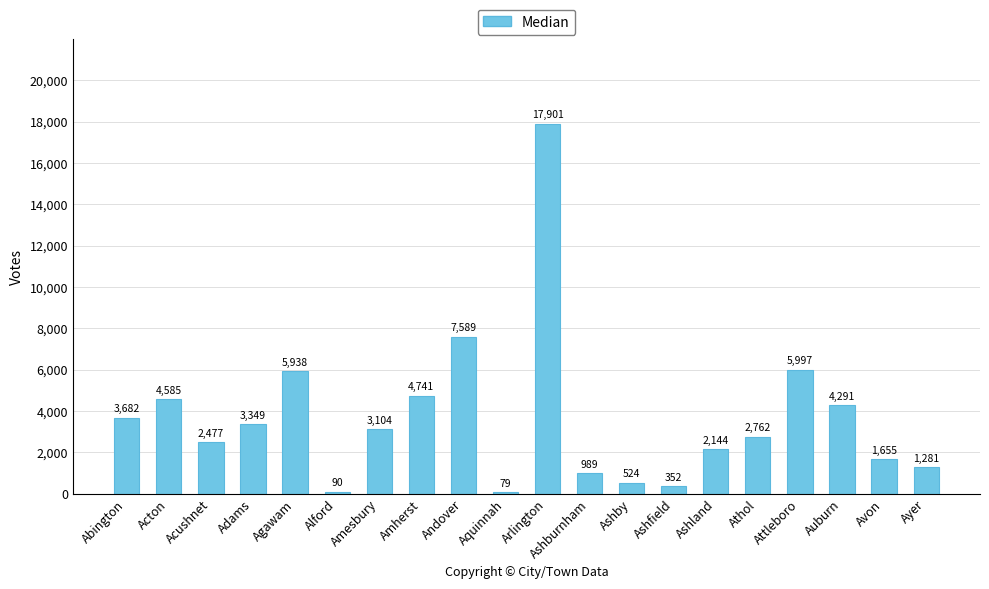

Which category has the highest value across all series?

Arlington